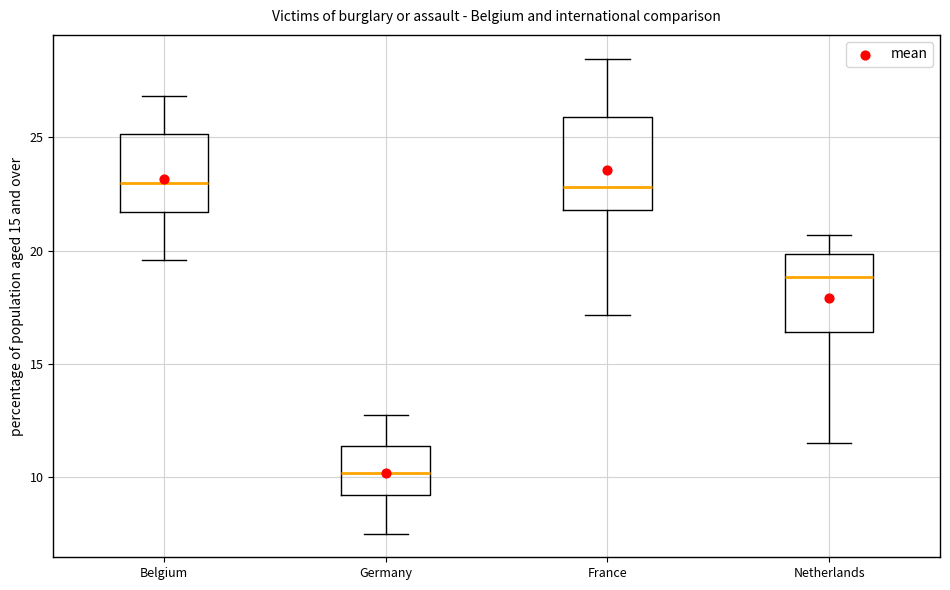

Reading left to right, transcribe this box plot: for each box, give where its median line is, the range the box spans, and where its two whiskers end, as read against the y-axis. The values are not printed on the chart, so give them approximately, as read against the axis.

Belgium: median 23.0, box 21.5 to 25.0, whiskers 19.5 to 27.0
Germany: median 10.0, box 9.0 to 11.5, whiskers 7.5 to 12.5
France: median 23.0, box 22.0 to 26.0, whiskers 17.0 to 28.5
Netherlands: median 19.0, box 16.5 to 20.0, whiskers 11.5 to 20.5